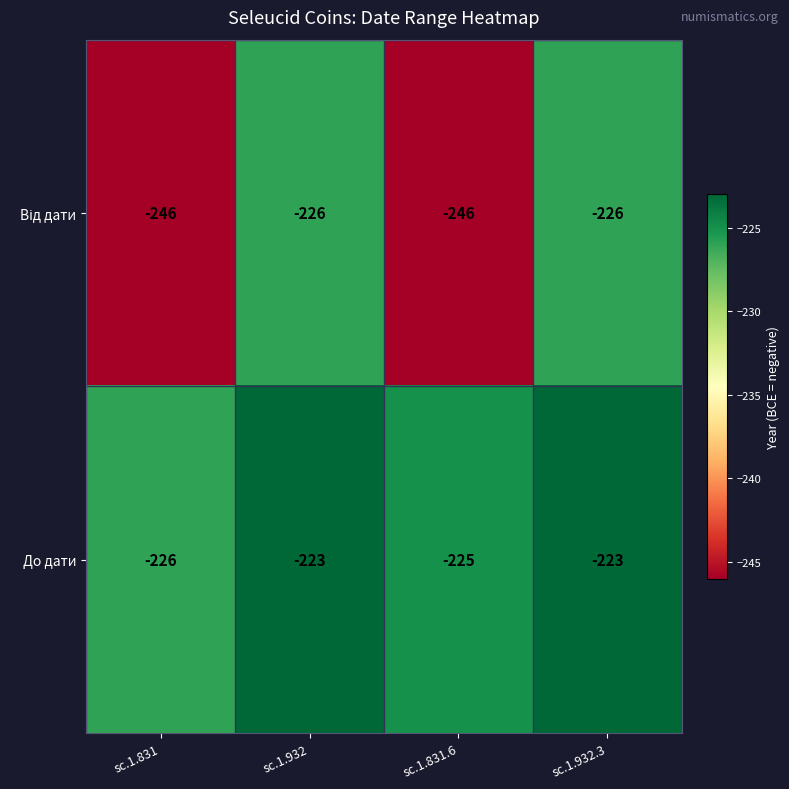

What is the difference between the highest and lowest values at sc.1.932?

3